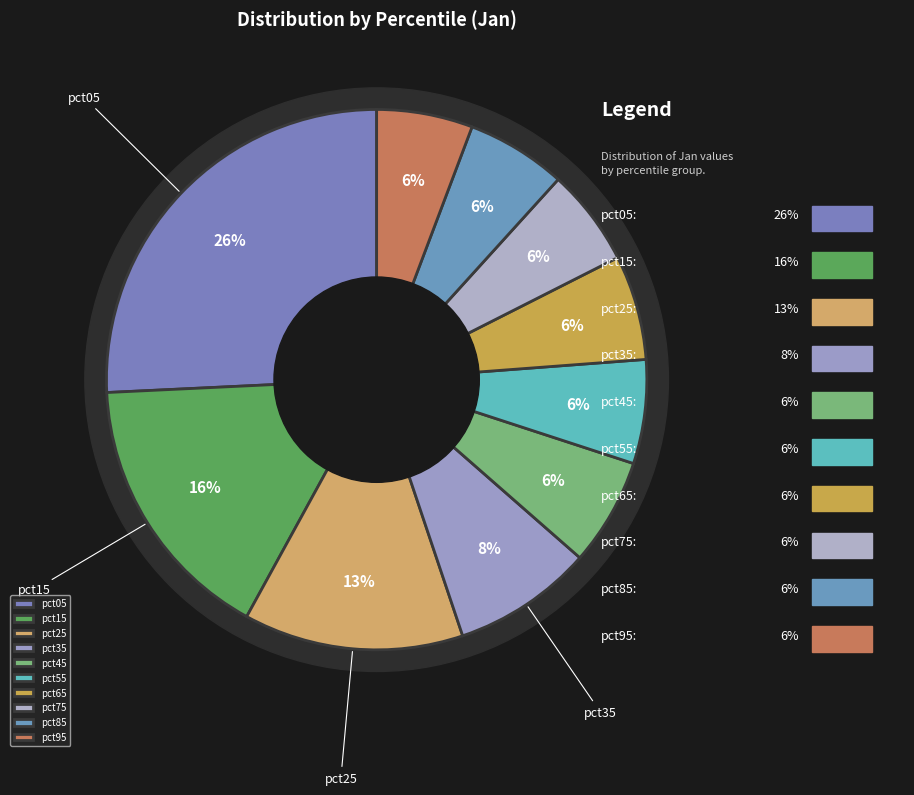

Do pct05 and pct35 together represent more than half of the pie?

No